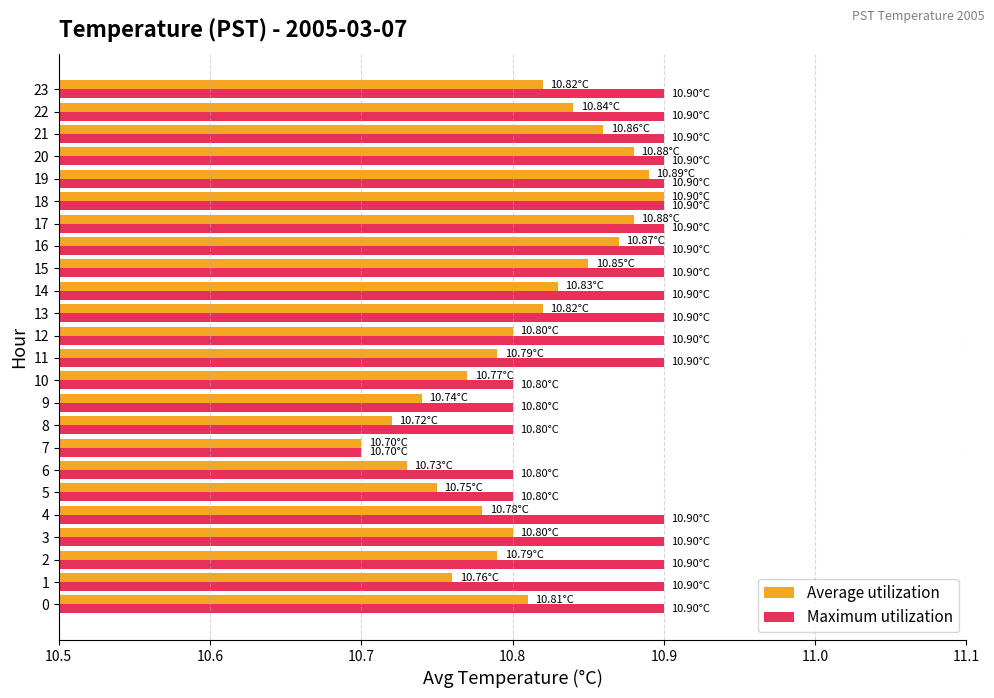

Rank the series at 17 from highest to lowest value.

Maximum utilization, Average utilization